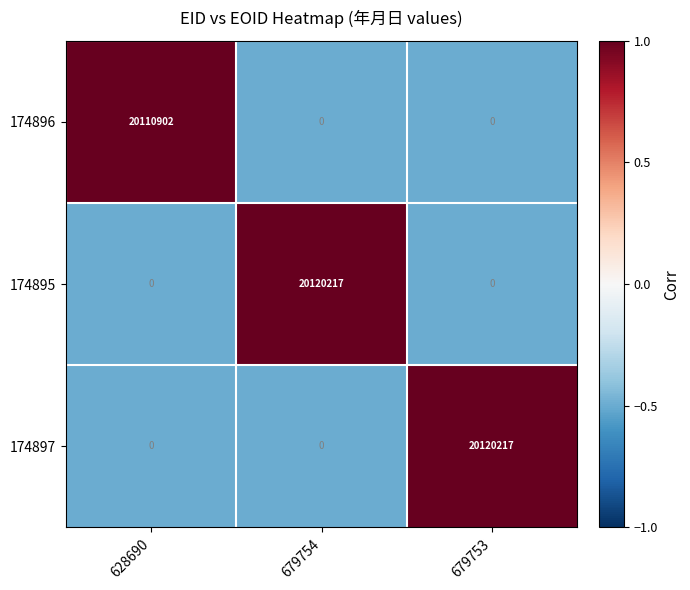

The 174896 series shows -10251746 at 679754. True or false?

False